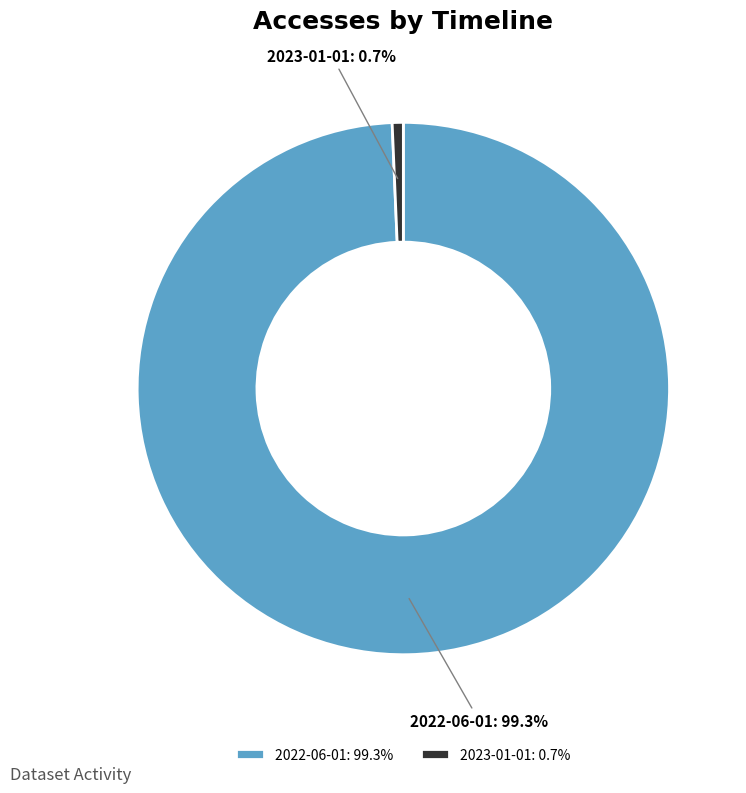

Which category has the biggest portion of the pie?

2022-06-01